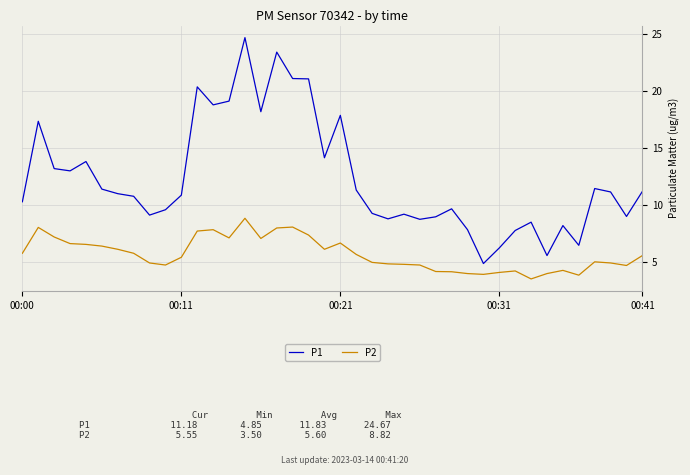

Which series has the largest range (max minus min)?

P1